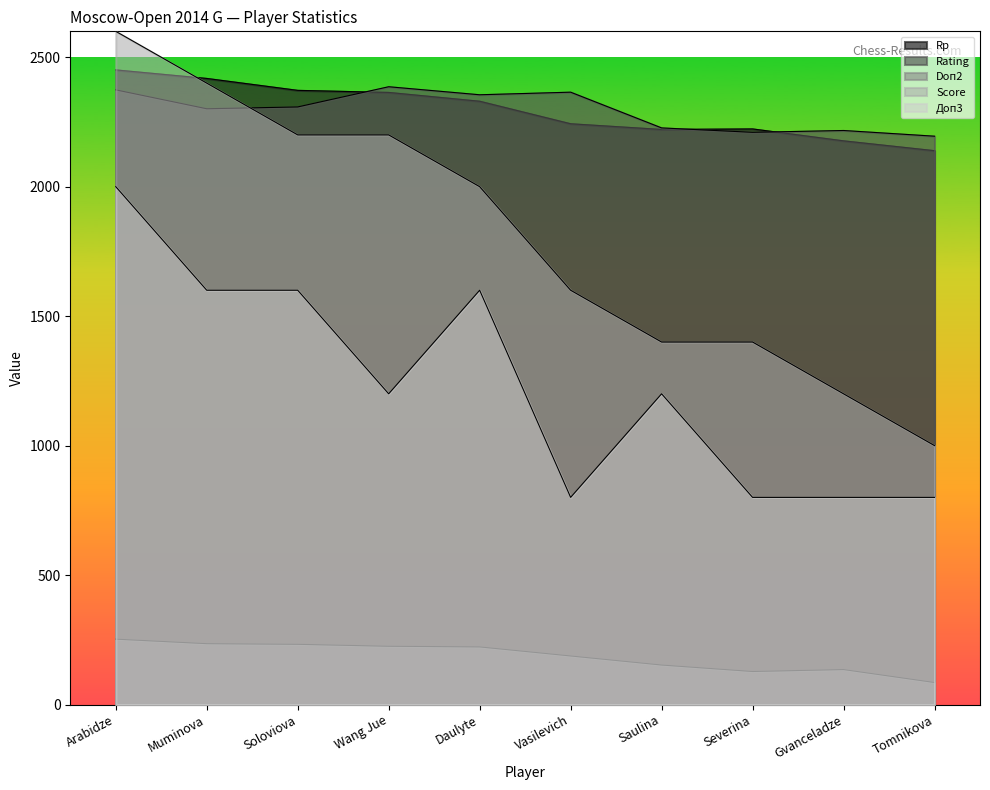

How many Доп3 values are between 800 and 1600?

9